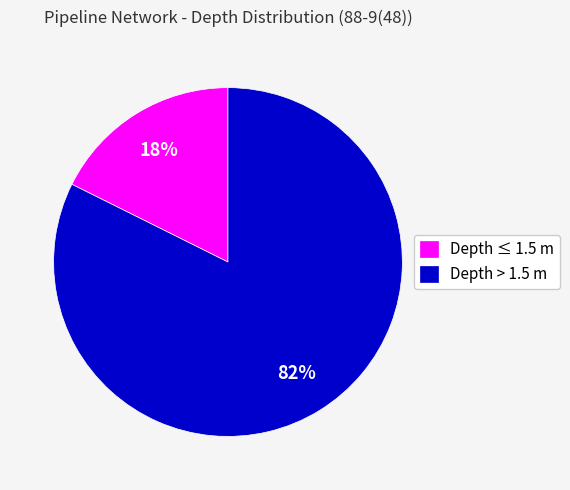

Is there a majority slice in this chart?

Yes